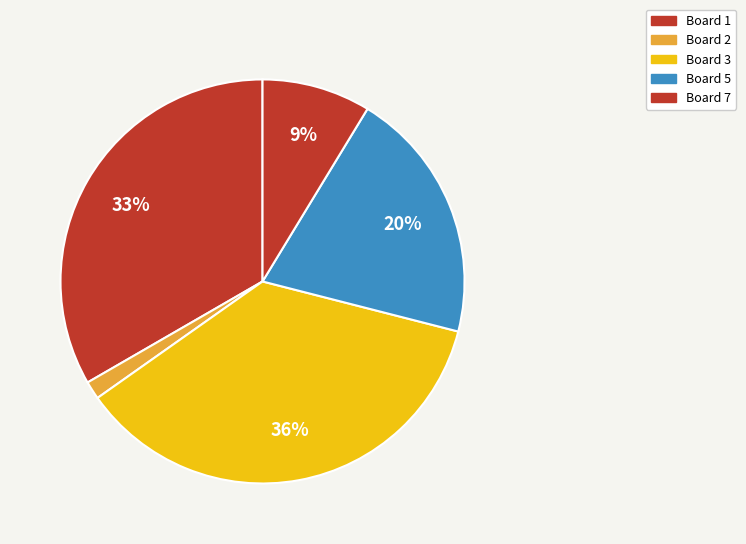

Is Board 1 the majority of the pie?

No